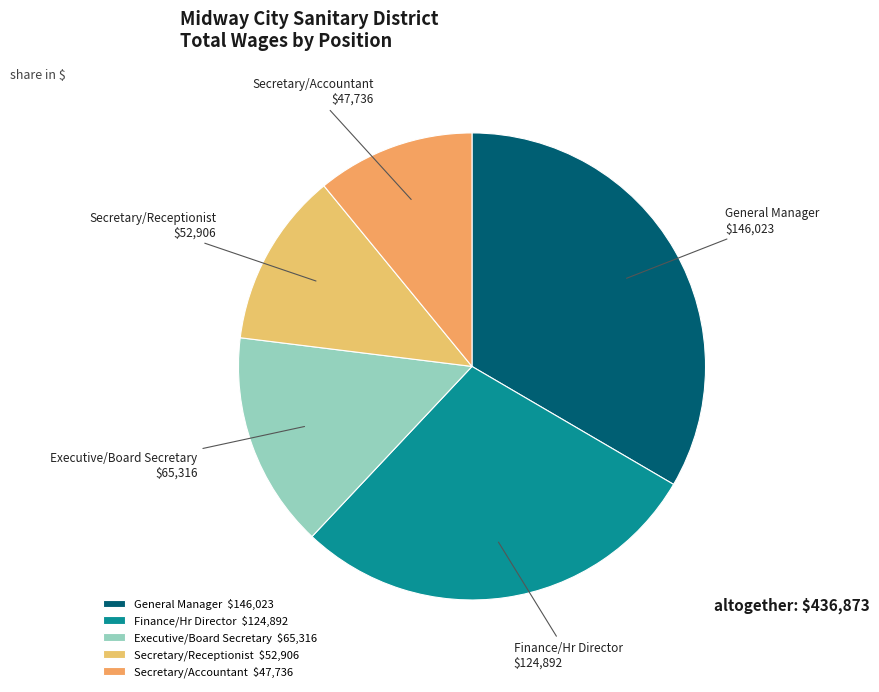

True or false: Executive/Board Secretary accounts for 2% of the total.

False